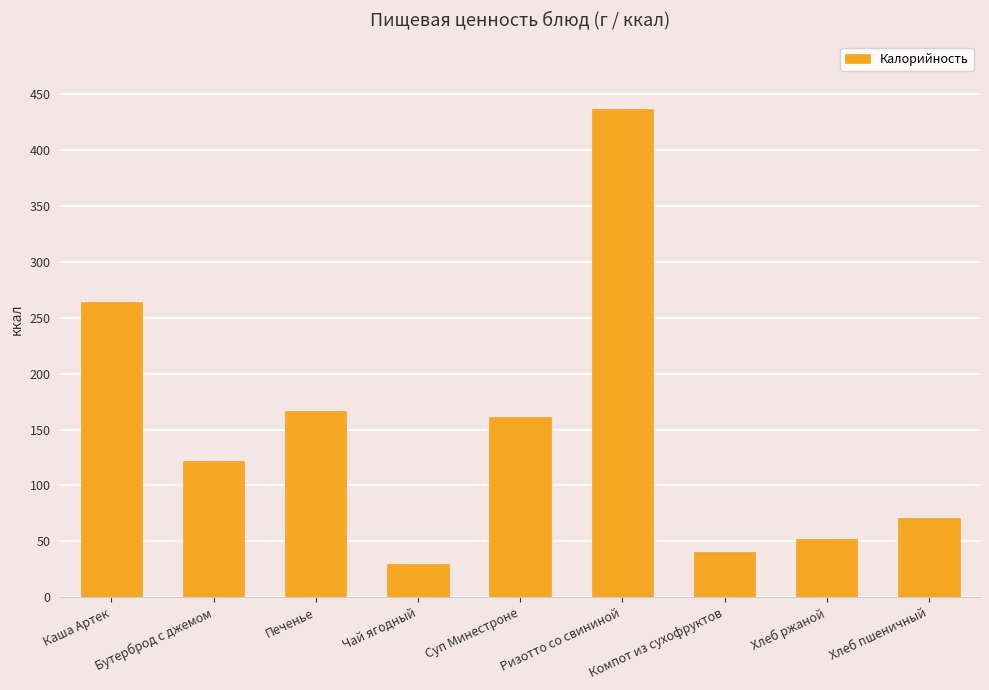

Approximately how many times larger is the value at Печенье compared to Компот из сухофруктов?

4.1